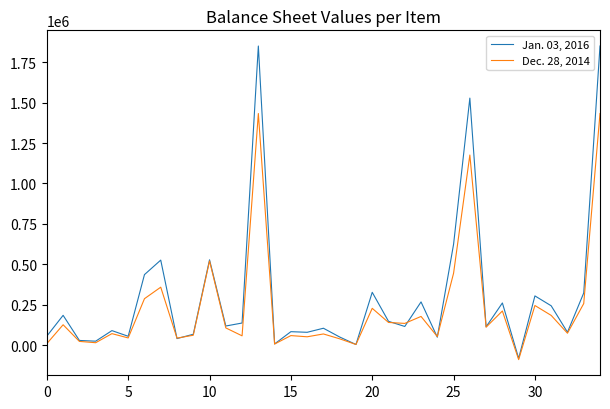

List the series in order of their peak value, lowest first.

Dec. 28, 2014, Jan. 03, 2016